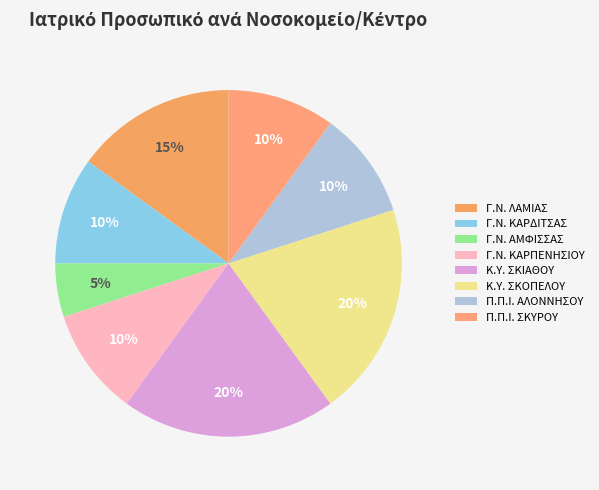

Combined, what portion of the pie is Κ.Υ. ΣΚΙΑΘΟΥ and Γ.Ν. ΚΑΡΠΕΝΗΣΙΟΥ?

30.0%